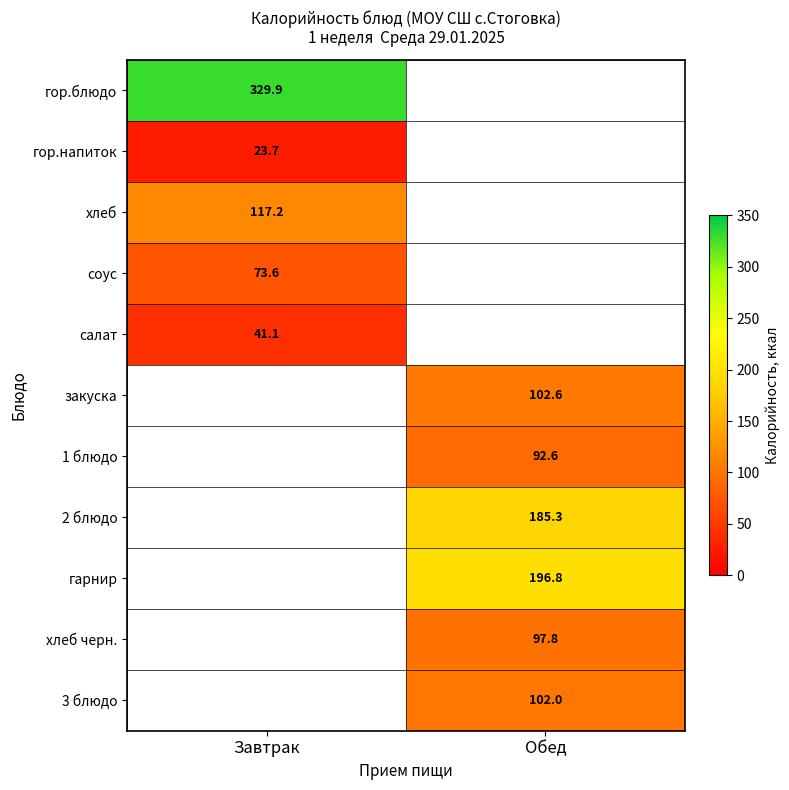

Which category has the lowest value across all series?

Завтрак